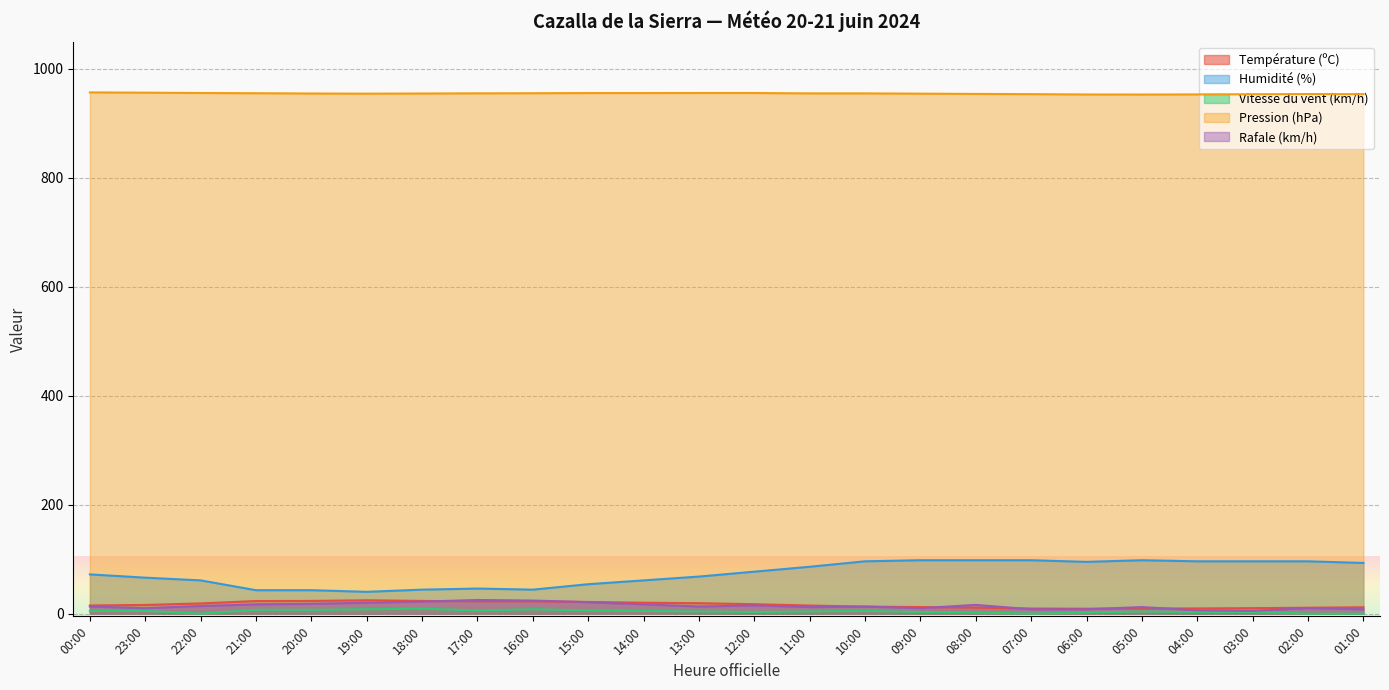

Rank the series by their maximum value, from lowest to highest.

Vitesse du vent (km/h), Température (ºC), Rafale (km/h), Humidité (%), Pression (hPa)